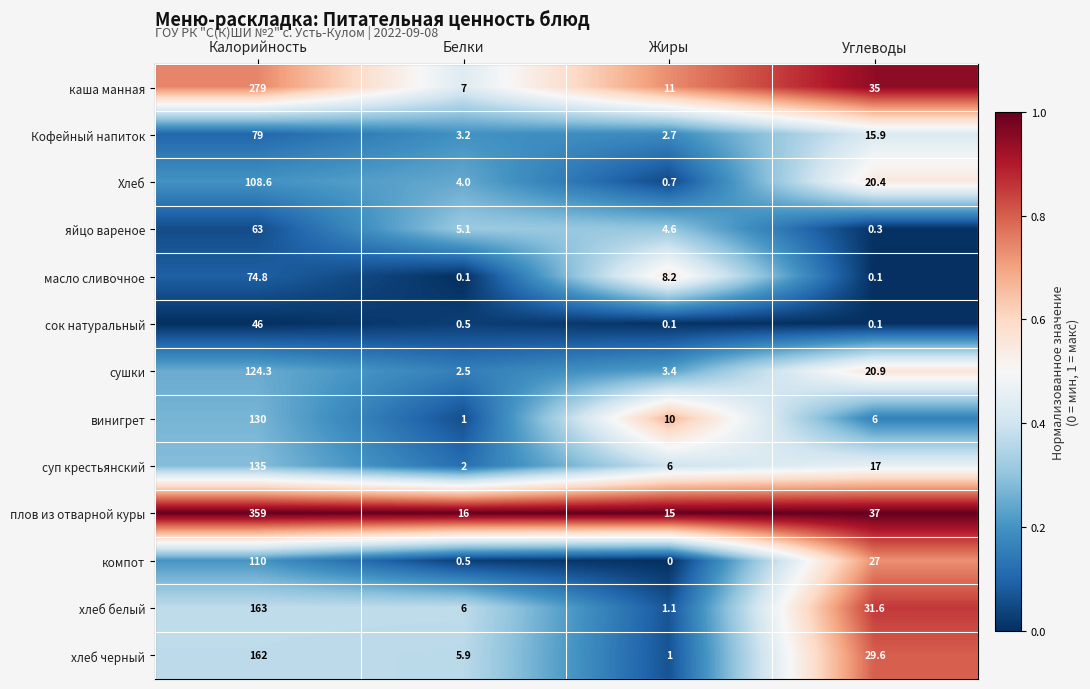

What is the difference between the maximum and second lowest values in the плов из отварной куры series?

343.0